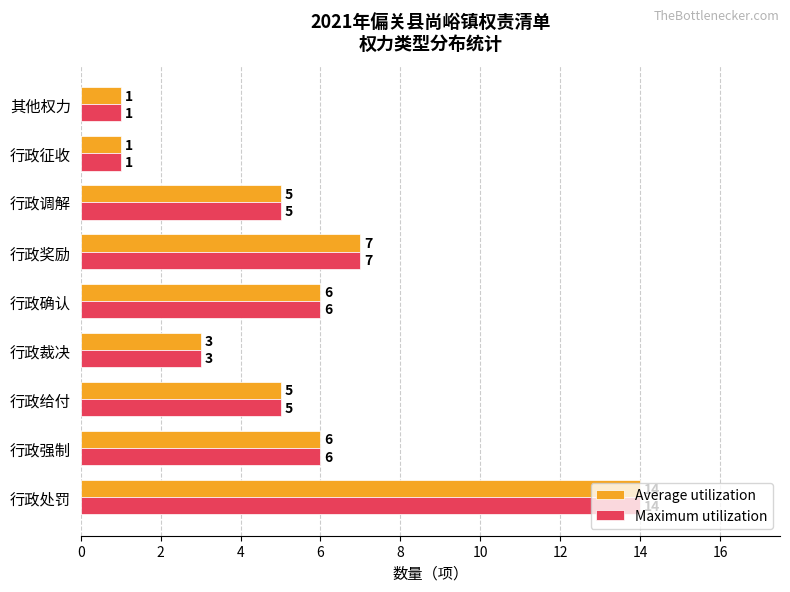

What is the difference between the maximum and second lowest values in the Maximum utilization series?

13